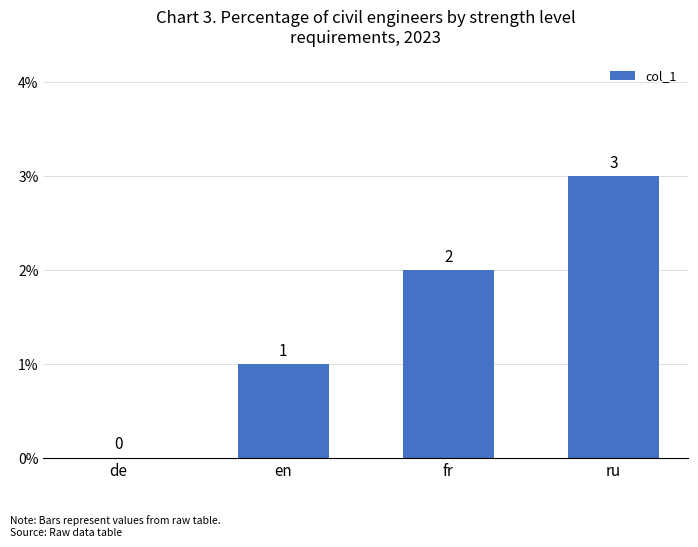

What is the sum of all values?

6